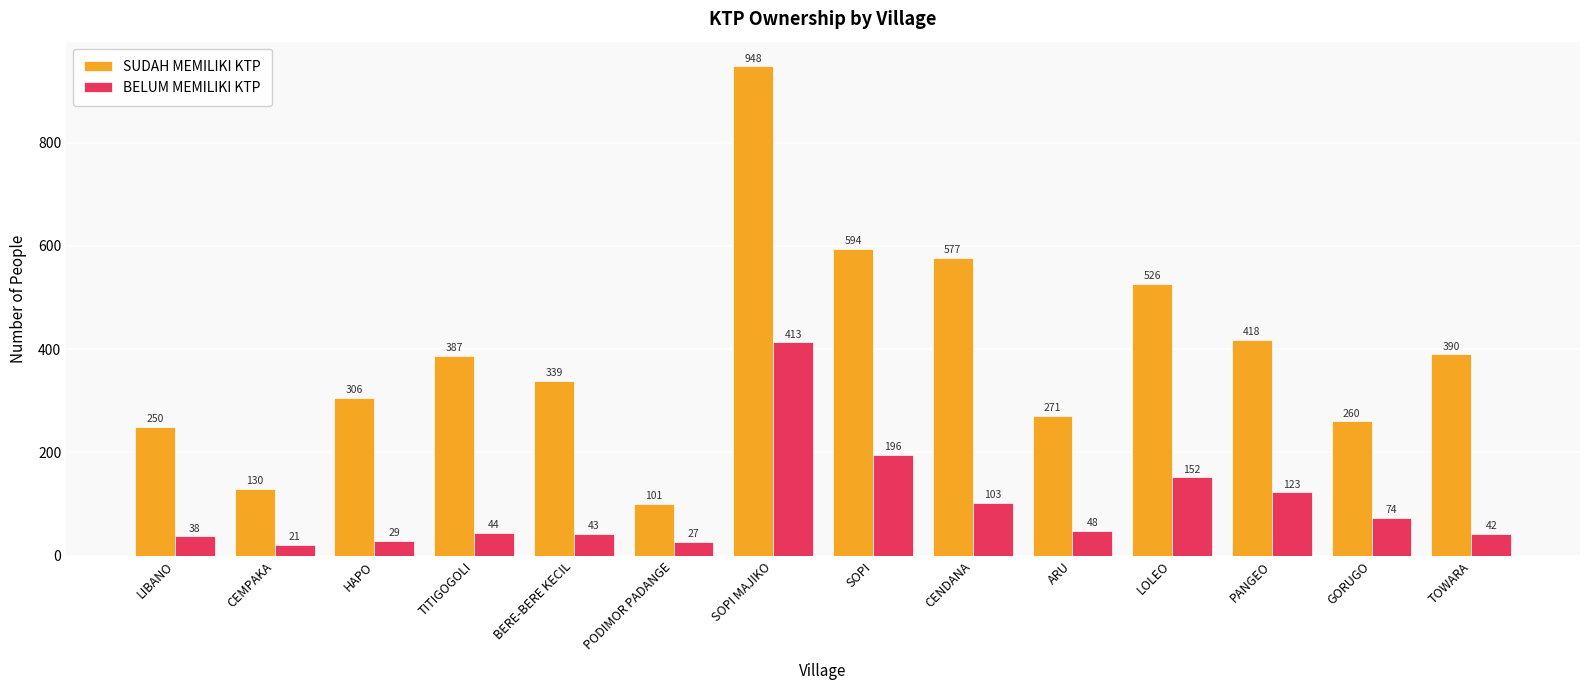

Rank the categories by BELUM MEMILIKI KTP value from highest to lowest.

SOPI MAJIKO, SOPI, LOLEO, PANGEO, CENDANA, GORUGO, ARU, TITIGOGOLI, BERE-BERE KECIL, TOWARA, LIBANO, HAPO, PODIMOR PADANGE, CEMPAKA